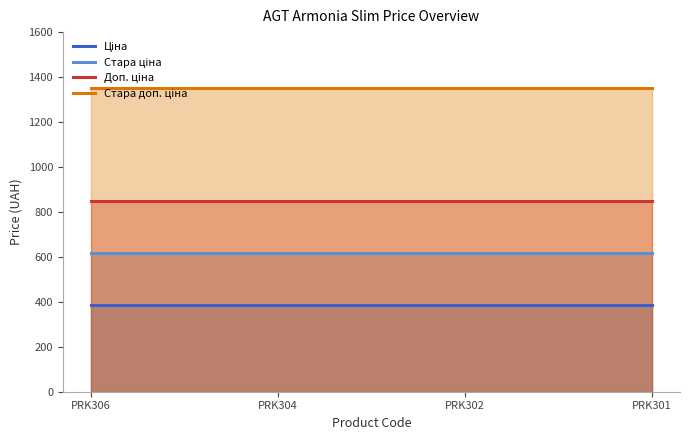

True or false: Ціна and Стара ціна intersect in this chart.

False